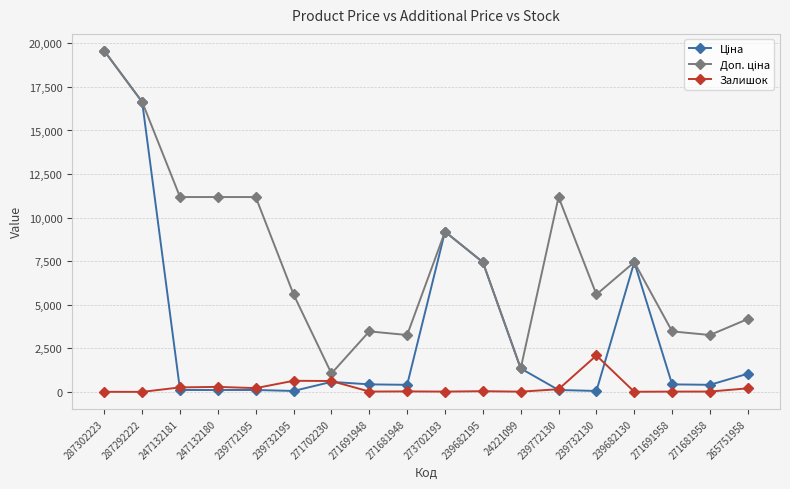

At which category does the chart reach its peak across all series?

287302223